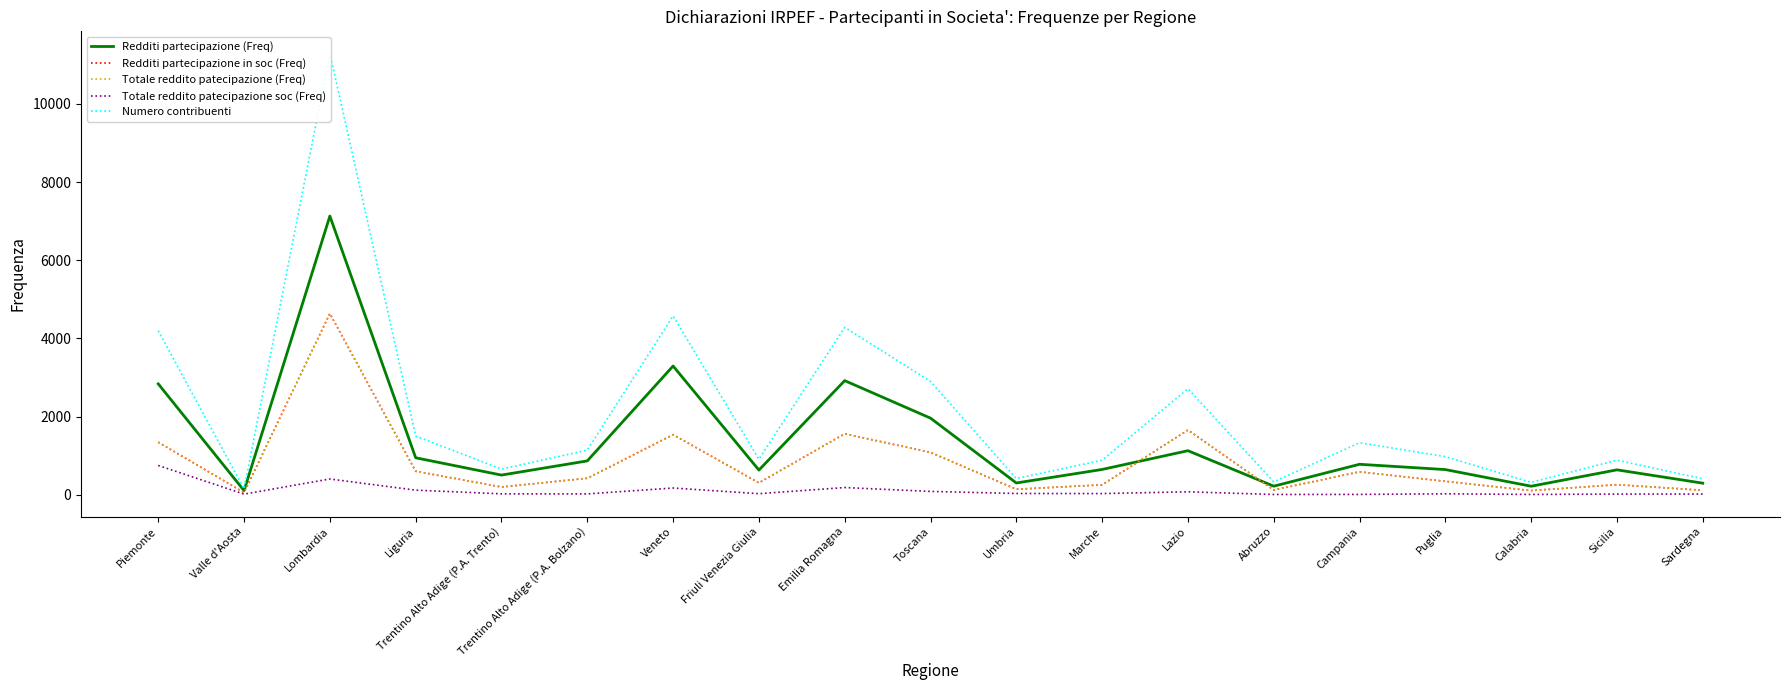

Where is the first local maximum for Totale reddito patecipazione soc (Freq)?

Lombardia